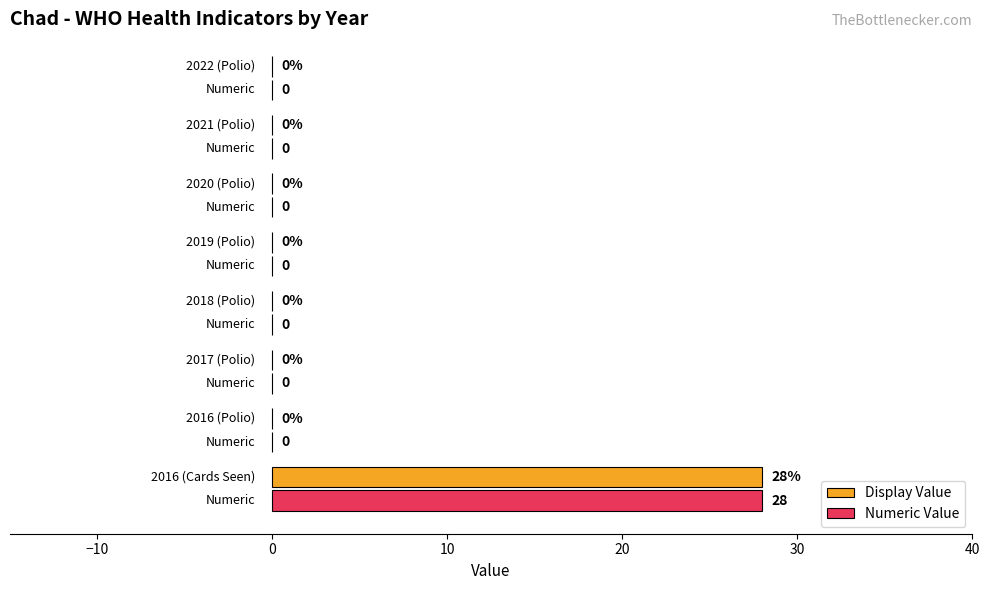

What is the greatest value displayed?

28